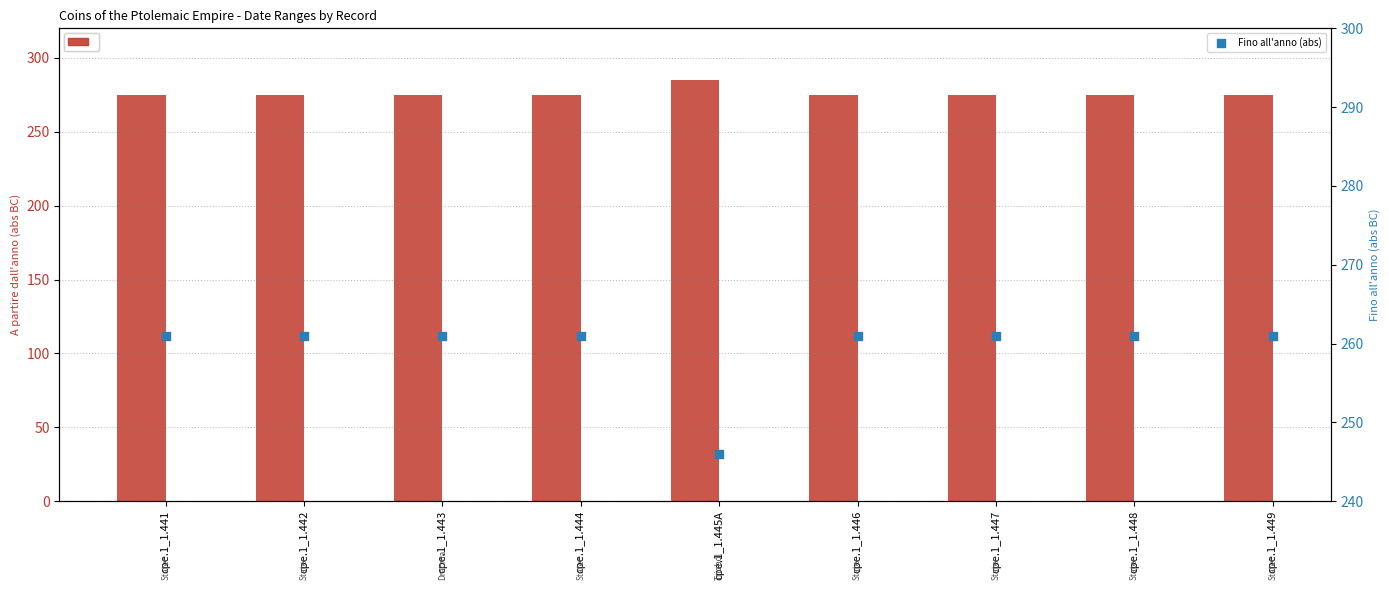

Which series has the widest spread of Y values?

Fino all'anno (abs)